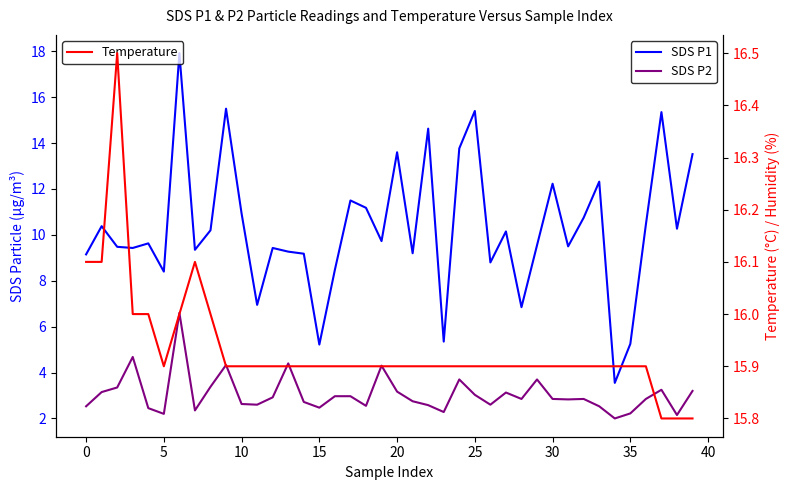

True or false: SDS P1 and SDS P2 intersect in this chart.

False